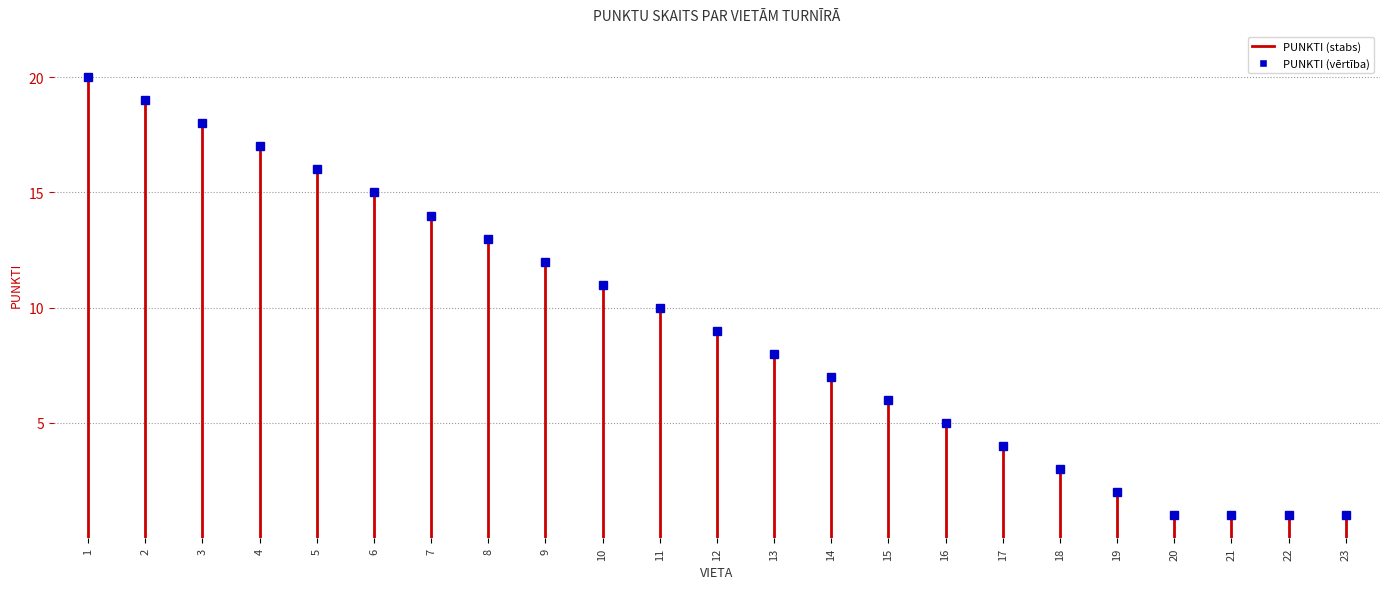

What is the average value?

9